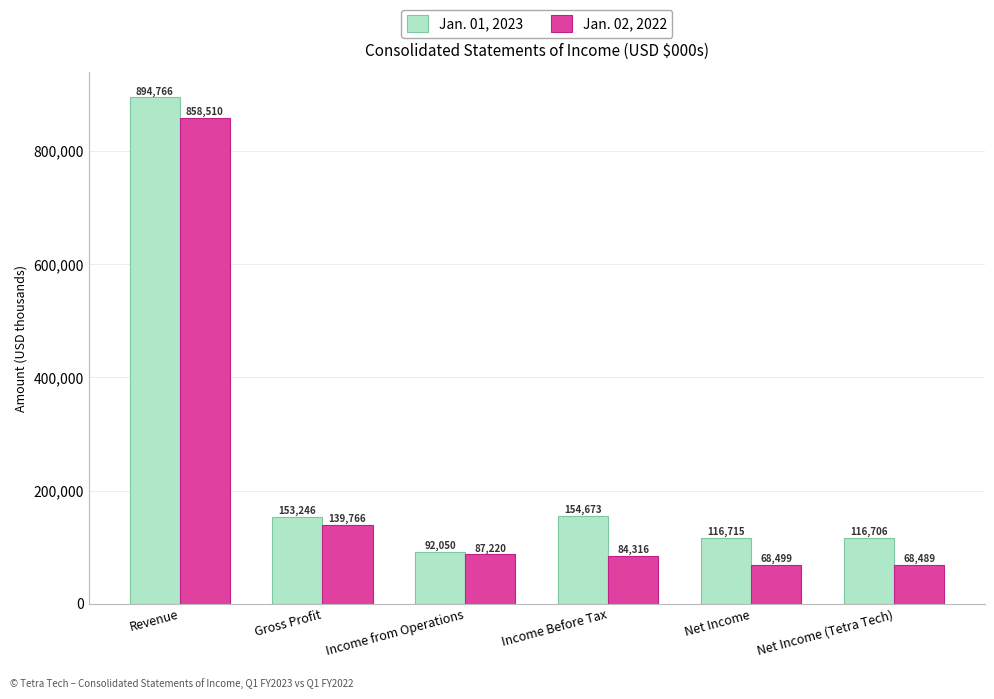

Reading right to left, list all the values displayed in this chart.

Jan. 01, 2023: 116706	116715	154673	92050	153246	894766
Jan. 02, 2022: 68489	68499	84316	87220	139766	858510